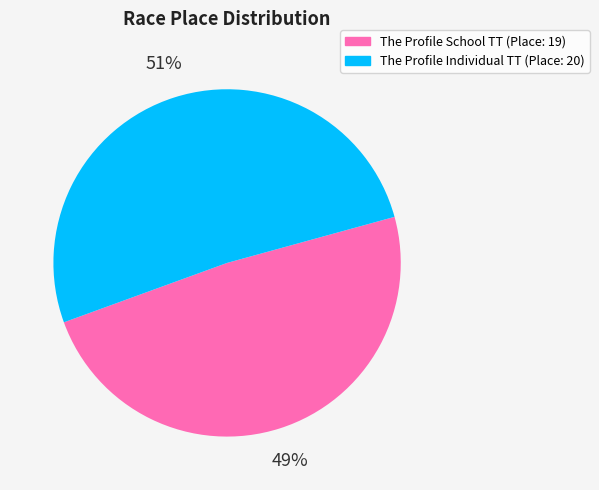

How many slices are in this pie chart?

2